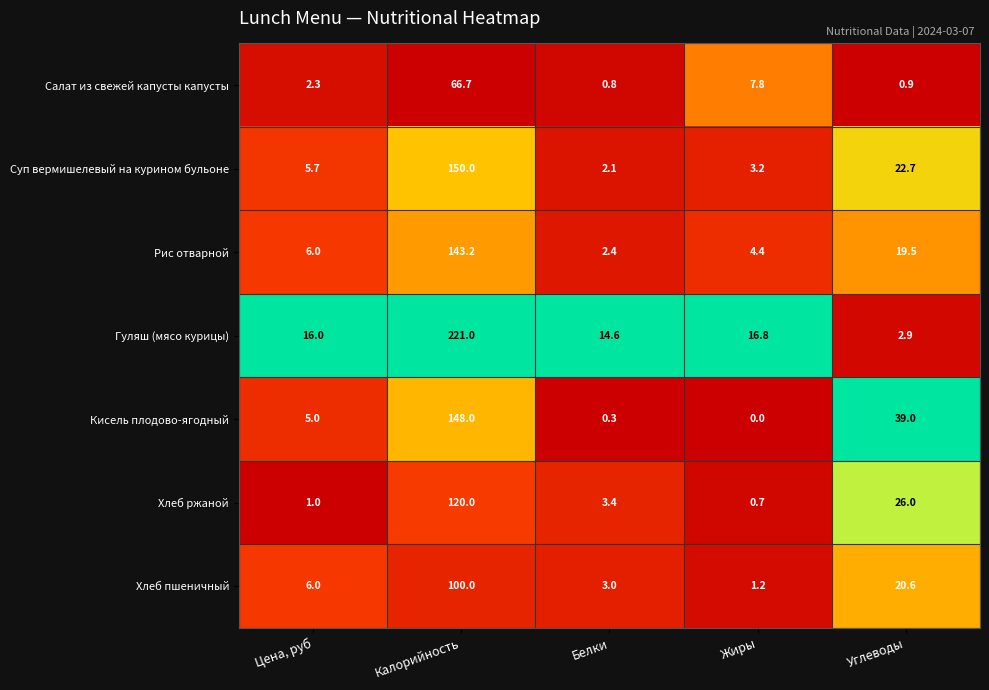

Which series has the widest spread of values?

Гуляш (мясо курицы)